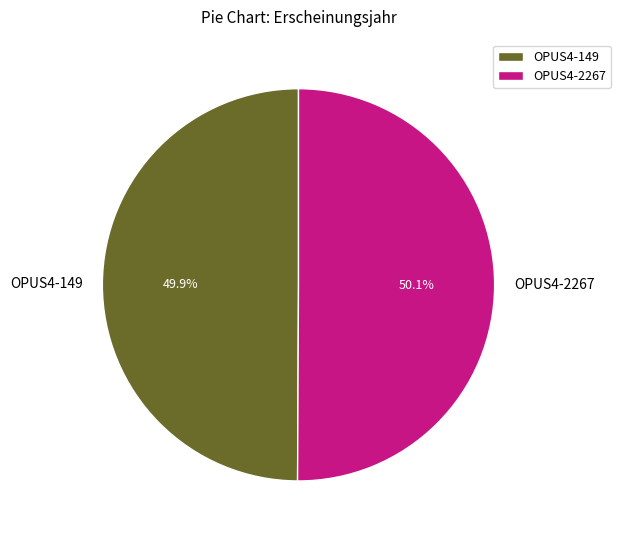

How many segments does this pie chart have?

2